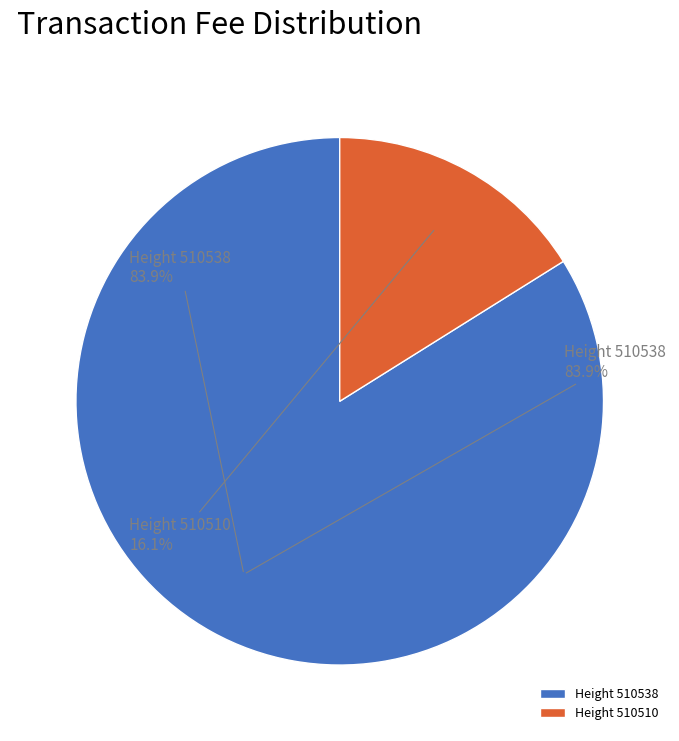

What portion of the pie excludes 510510?

83.9%